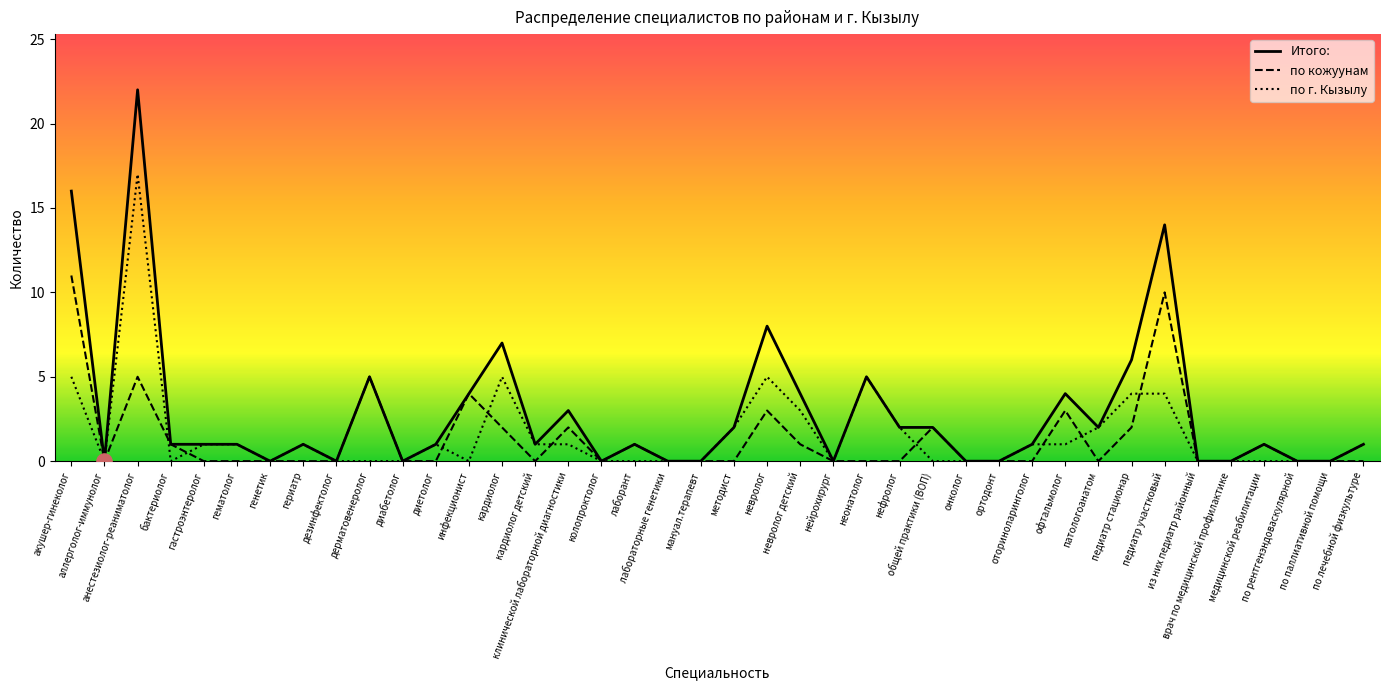

At how many categories does at least one series exceed 21?

1